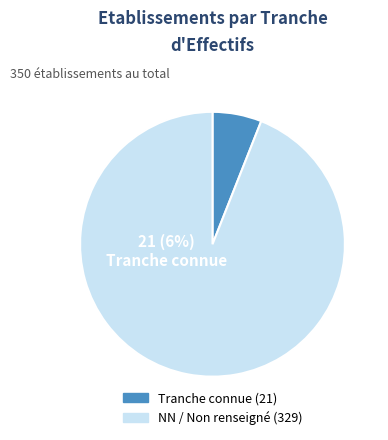

Which category accounts for the majority?

NN